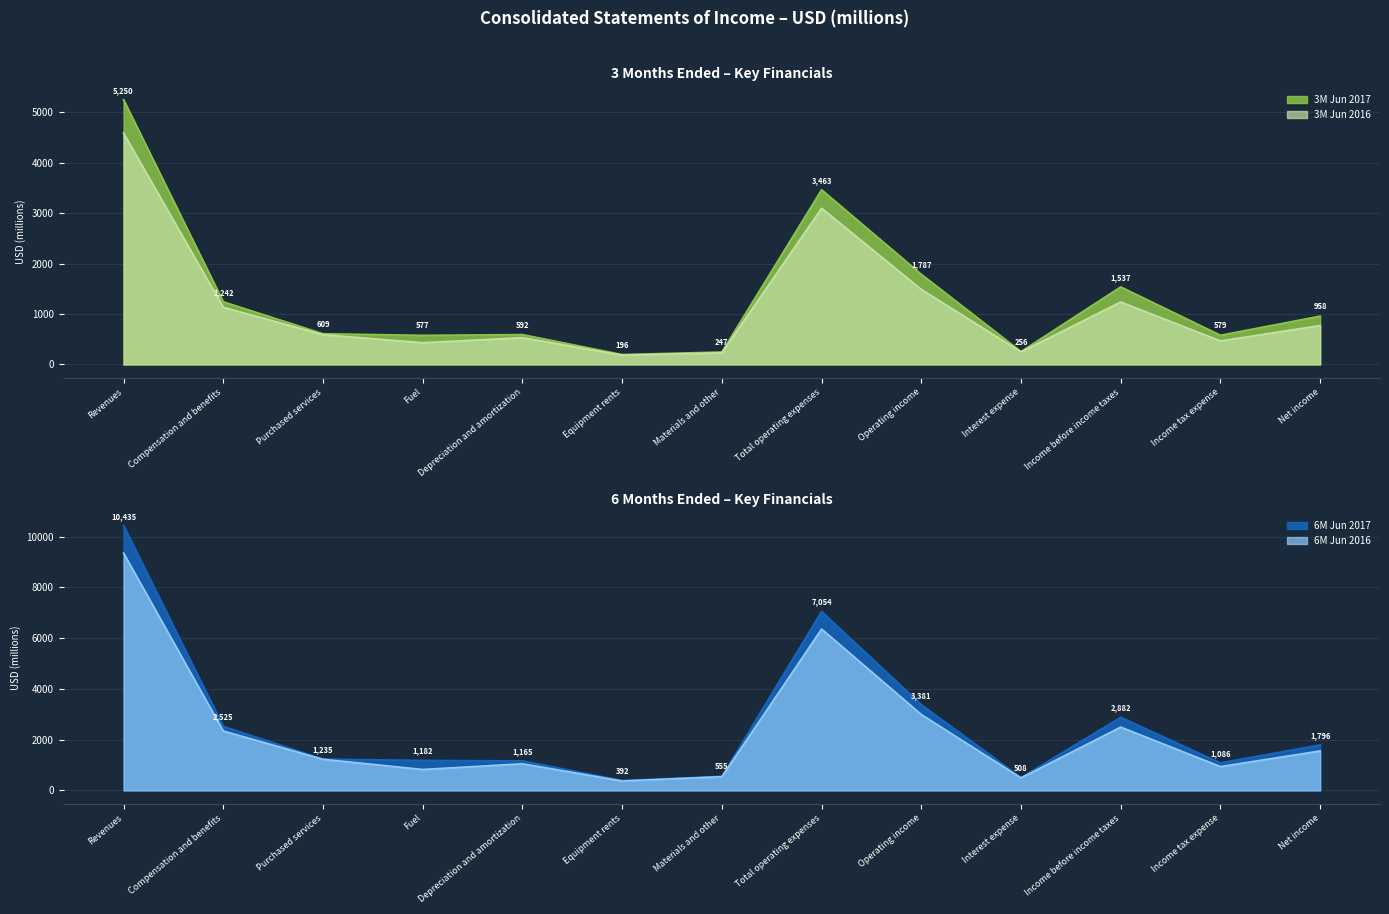

True or false: 6M Jun 2016 and 3M Jun 2017 cross at least once.

False